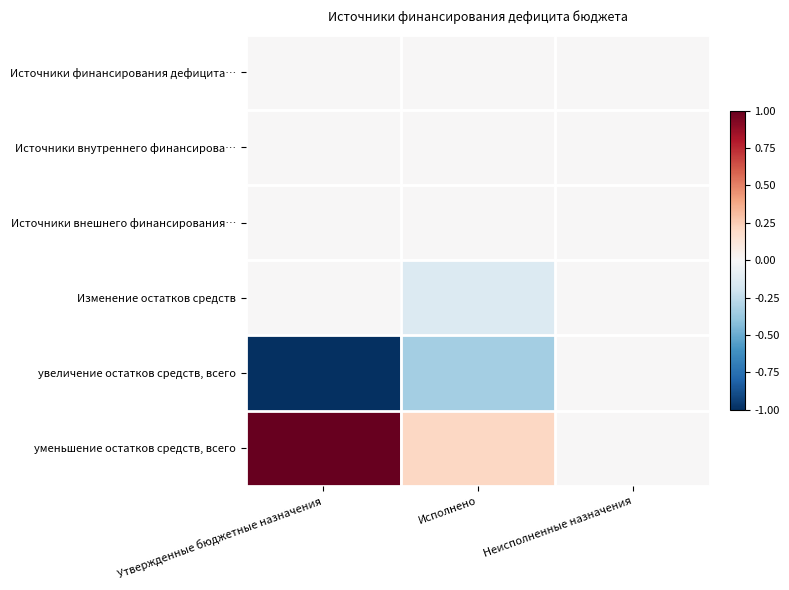

At how many categories does at least one series exceed 0?

2